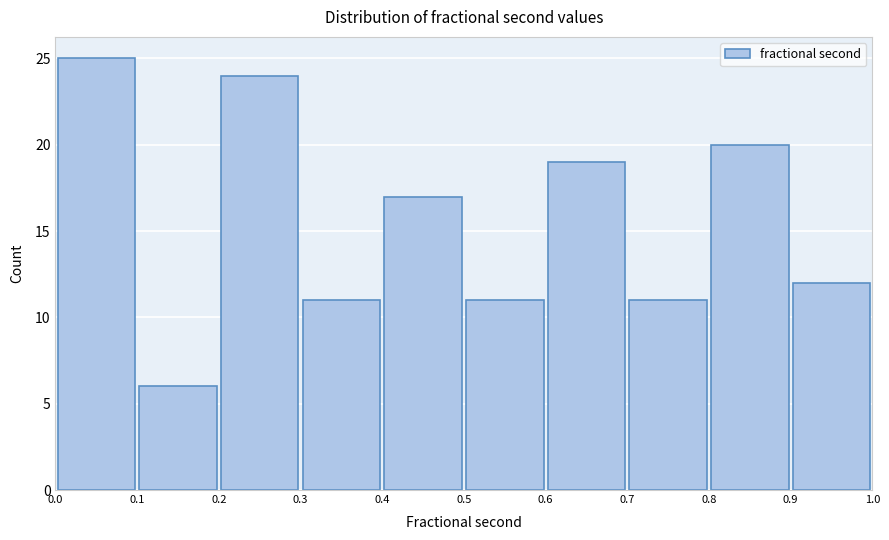

Reading left to right, list every bar in this chart as the range it spans on the x-axis followed by its height. The values are not printed on the chart, so give them approximately, as read against the axis.

0.0 to 0.1: 25
0.1 to 0.2: 6
0.2 to 0.3: 24
0.3 to 0.4: 11
0.4 to 0.5: 17
0.5 to 0.6: 11
0.6 to 0.7: 19
0.7 to 0.8: 11
0.8 to 0.9: 20
0.9 to 1.0: 12